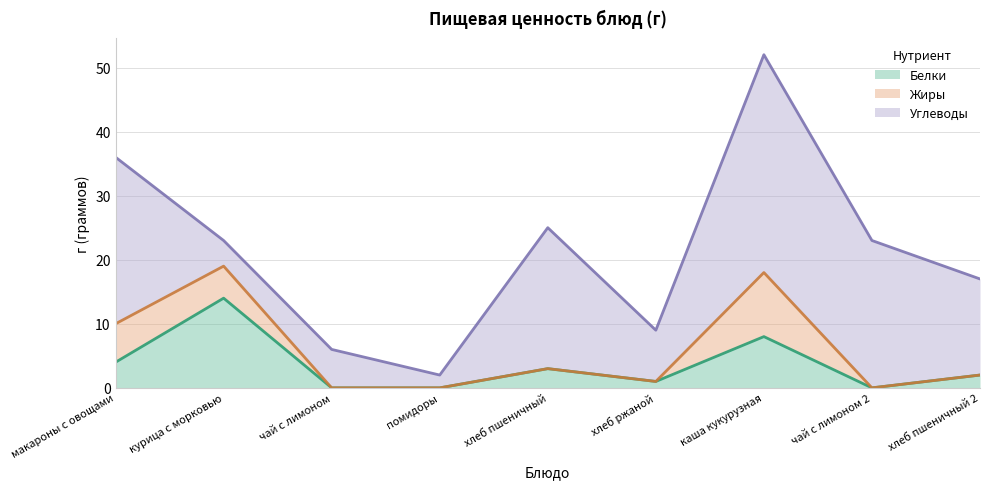

What are all the series names shown in the legend?

Белки, Жиры, Углеводы